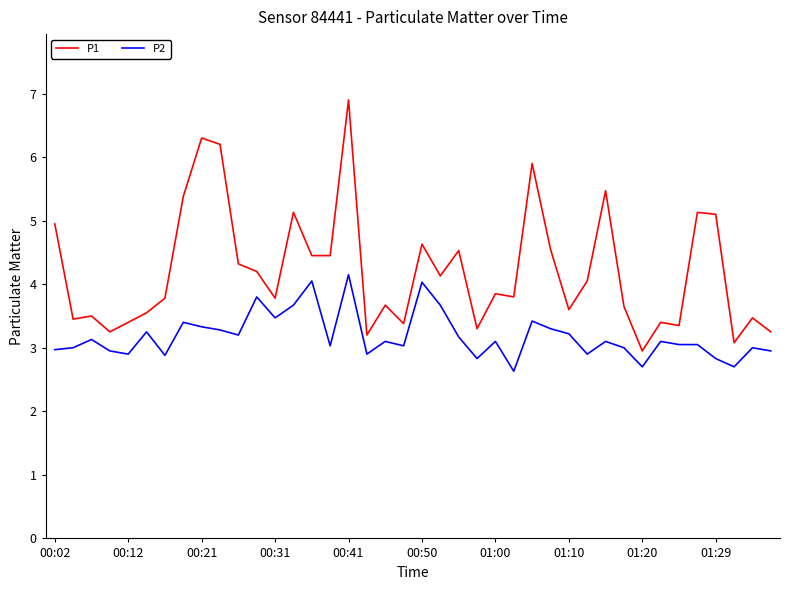

What is the average value of the P1 series?

4.2